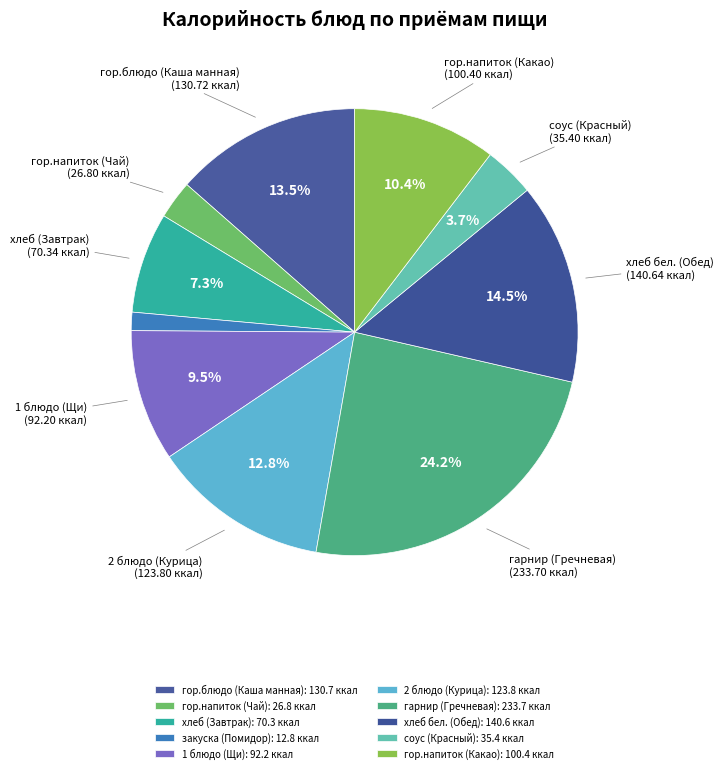

How many slices are in this pie chart?

10